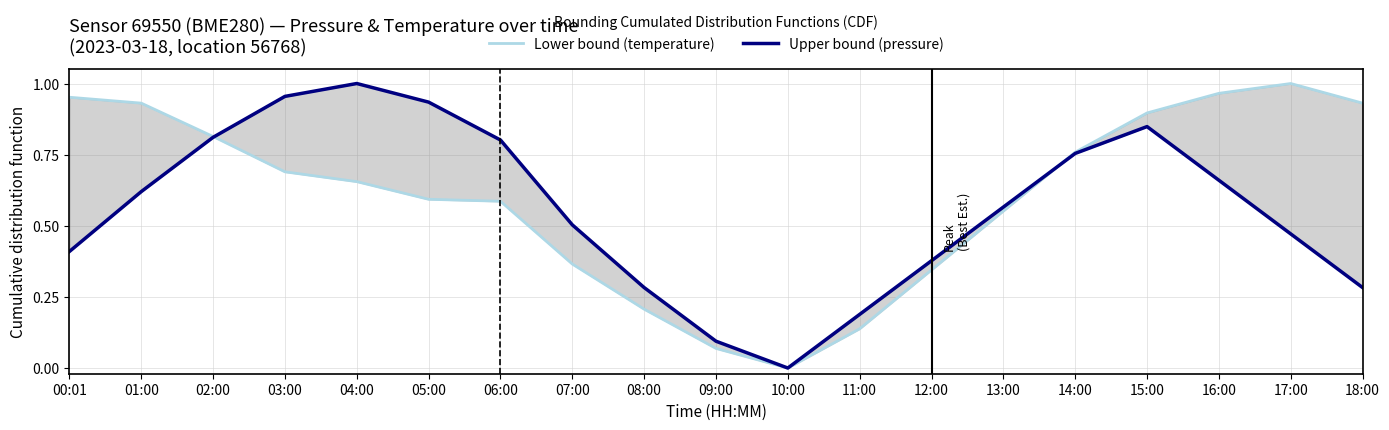

True or false: Upper bound (pressure) has a value of 0.3 at 08:00.

True